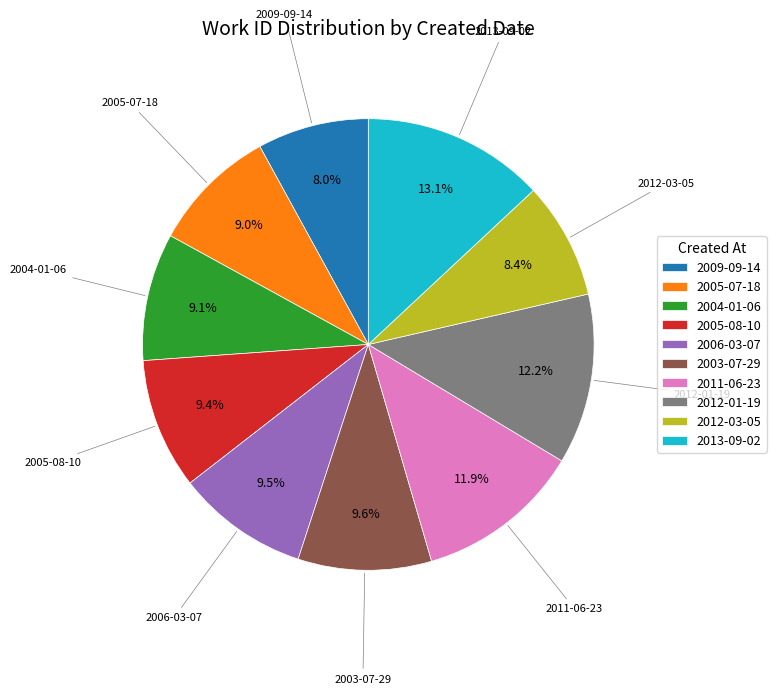

To the nearest percent, what percentage of the pie is 2012-03-05?

8%